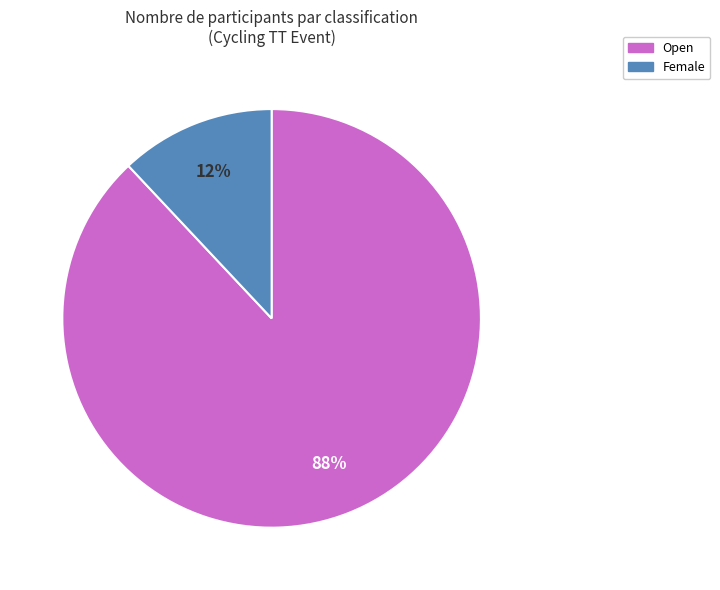

Which slice represents more than half of the pie?

Open